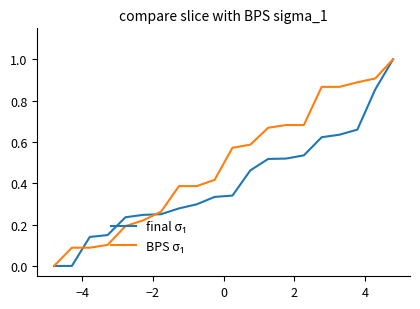

Does the chart display data point markers on the line(s)?

No